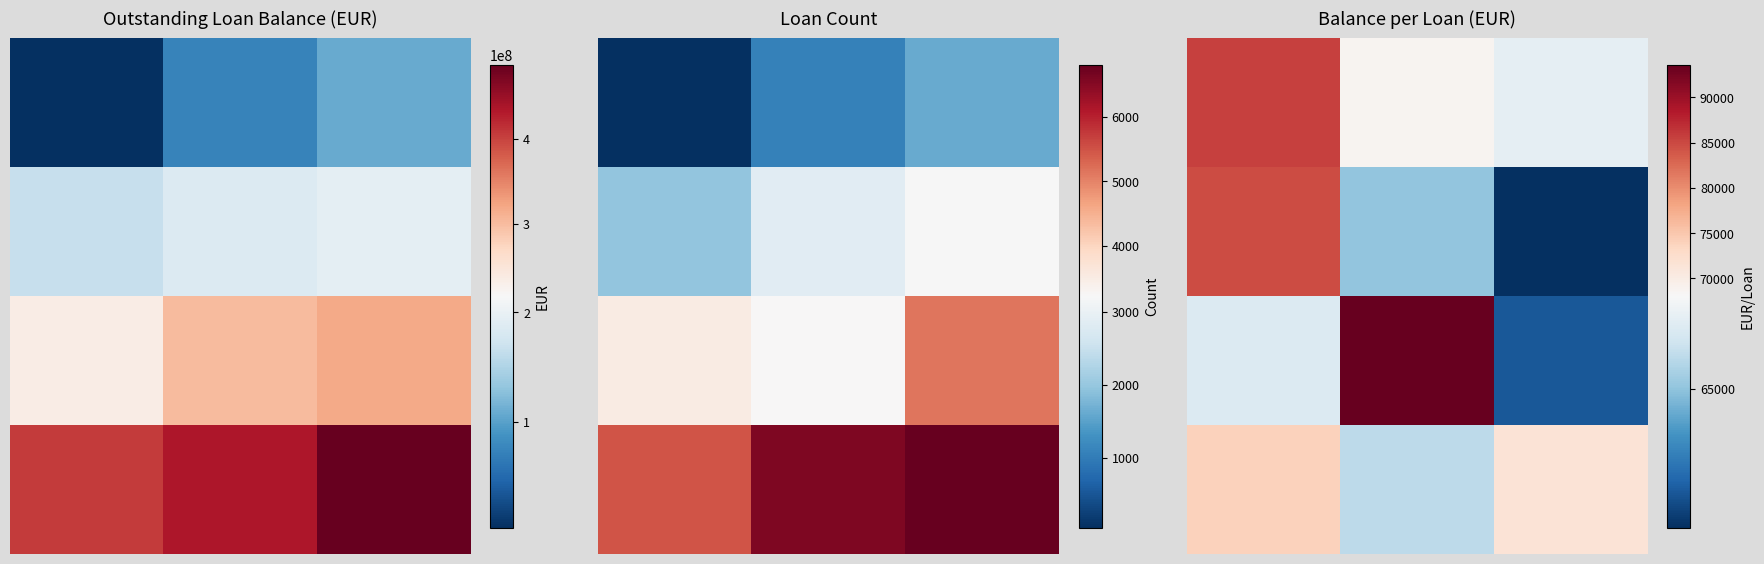

What is the minimum value shown in the chart?

60448.8